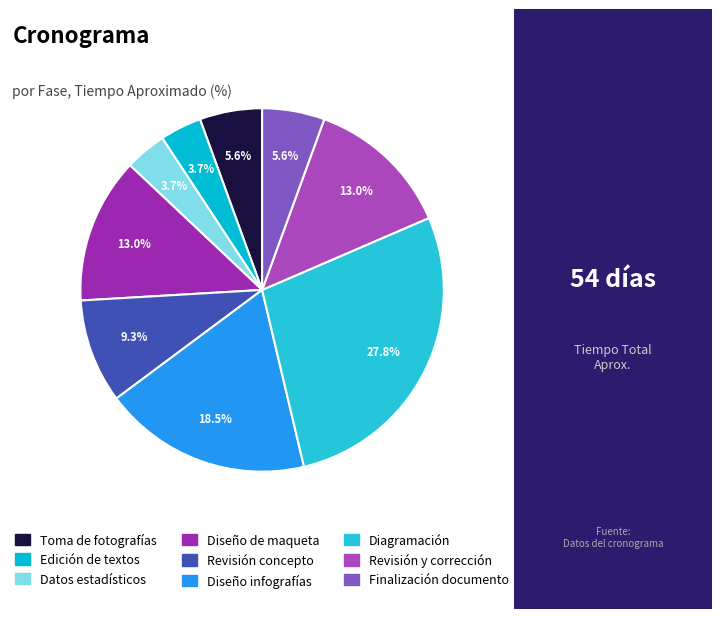

Does any single category account for the majority?

No